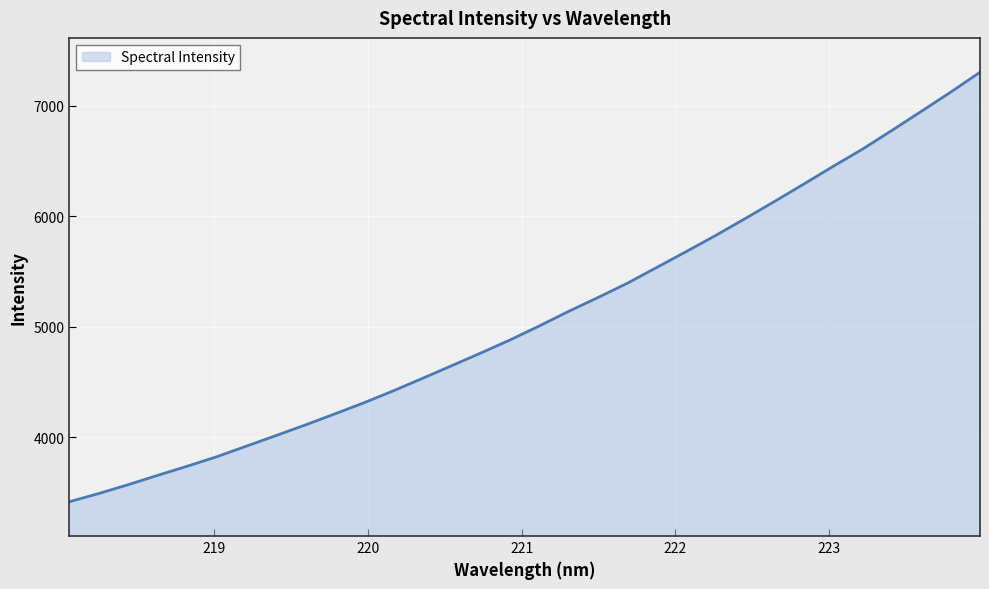

What is the difference between the maximum and minimum values?

3885.4